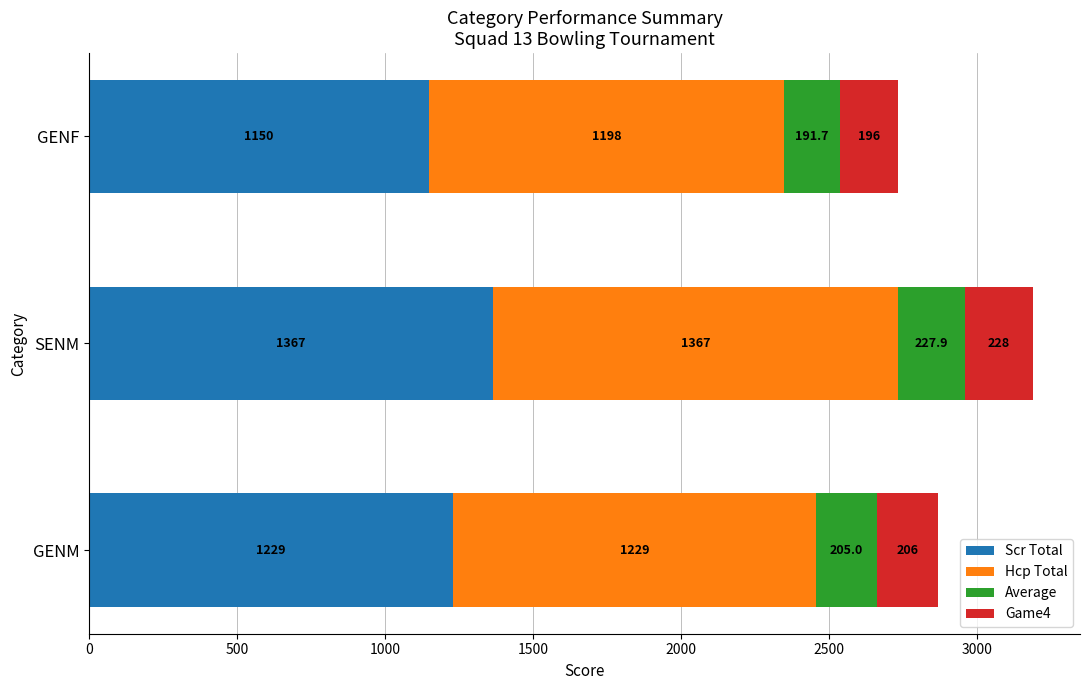

What is the difference between the maximum and minimum values in the Scr Total series?

217.0